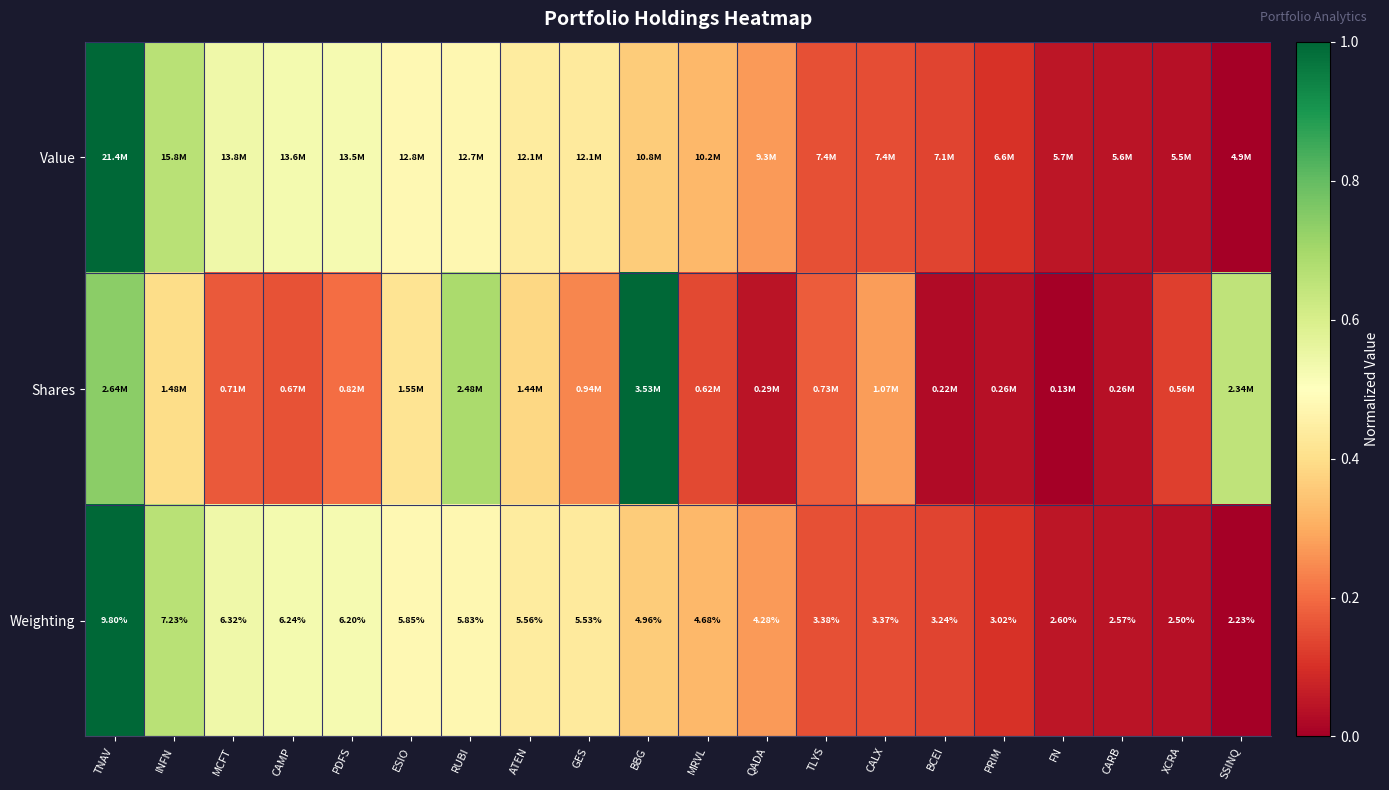

Where is Weighting nearest to the value 6?

ESIO